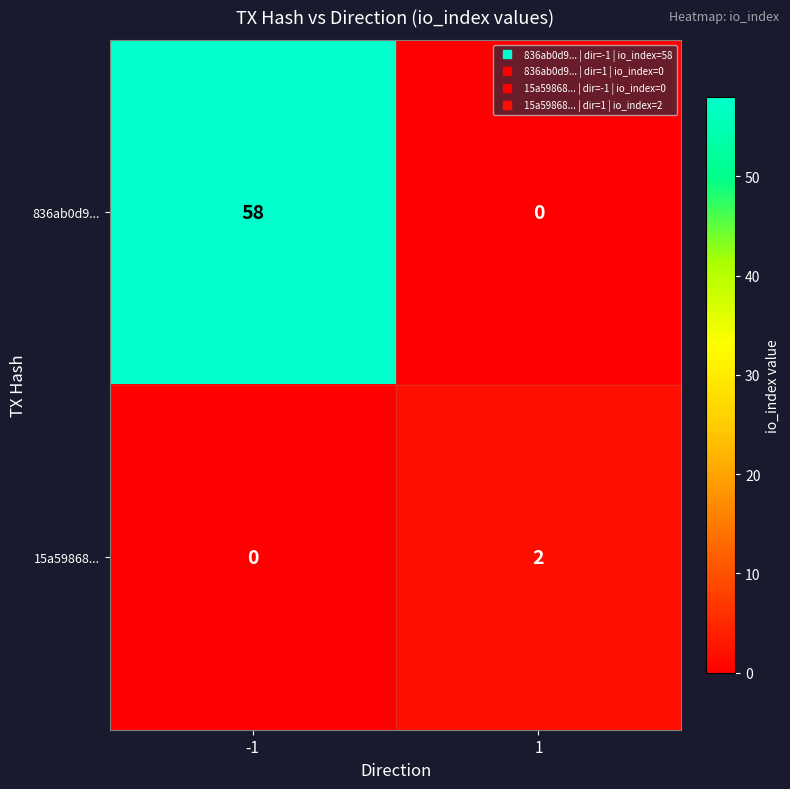

Rank the series by their average value, from lowest to highest.

15a59868..., 836ab0d9...